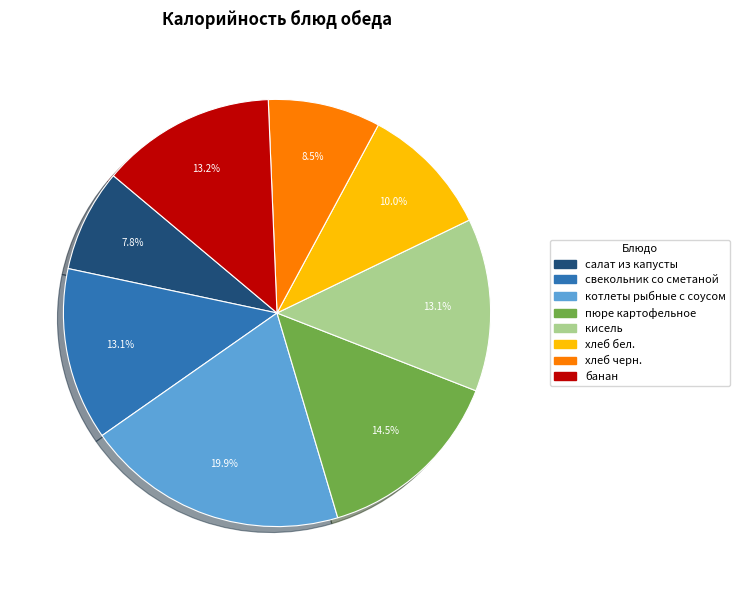

Approximately how many times larger is the value at салат из капусты compared to банан?

0.6